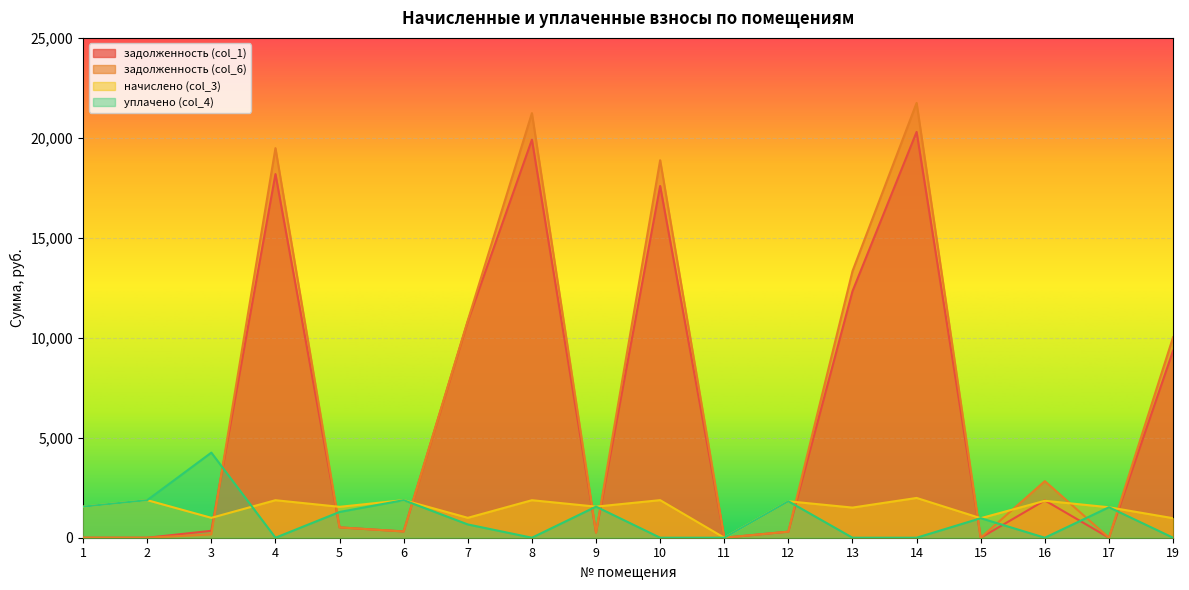

Which series has the widest spread of values?

задолженность (col_6)